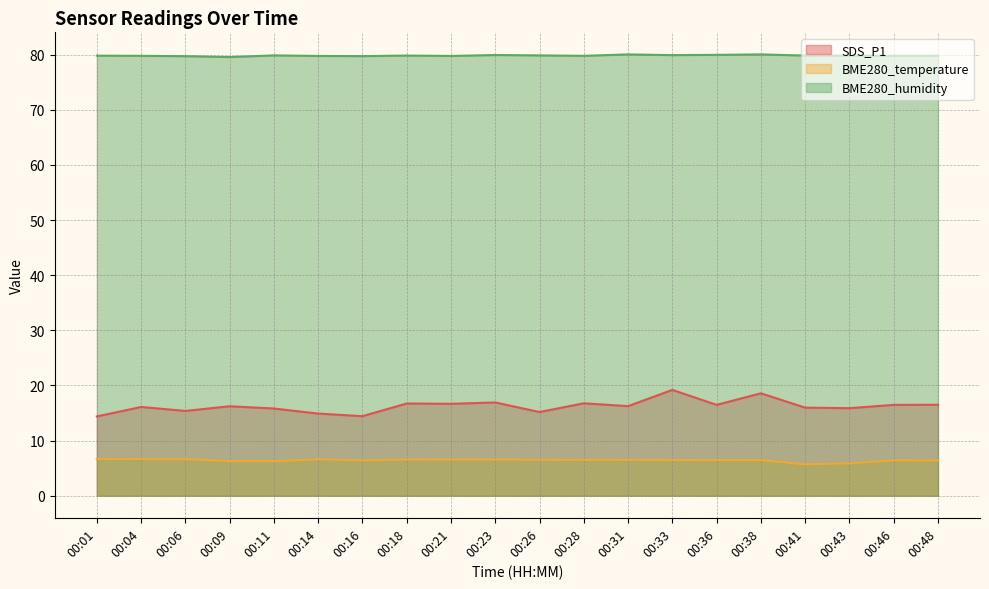

How many BME280_temperature values are between 6 and 7?

18